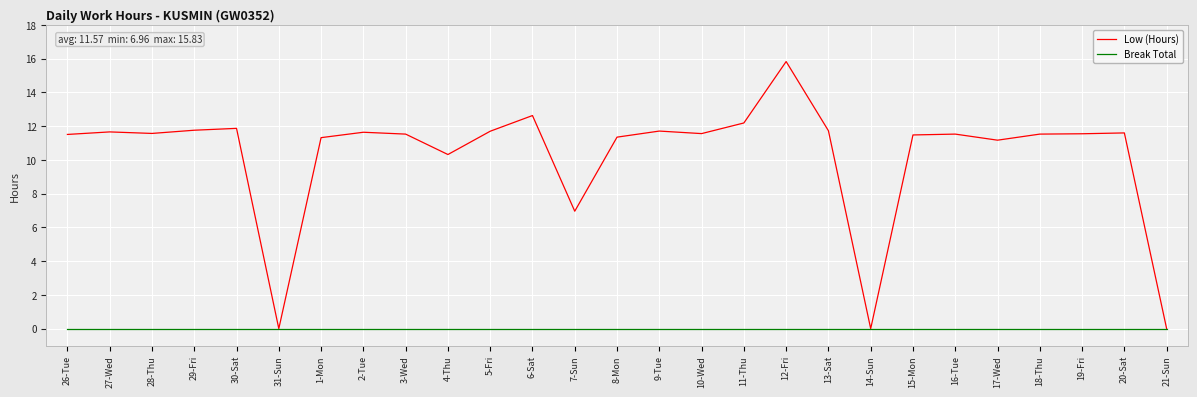

What is the maximum value shown in the chart?

15.8